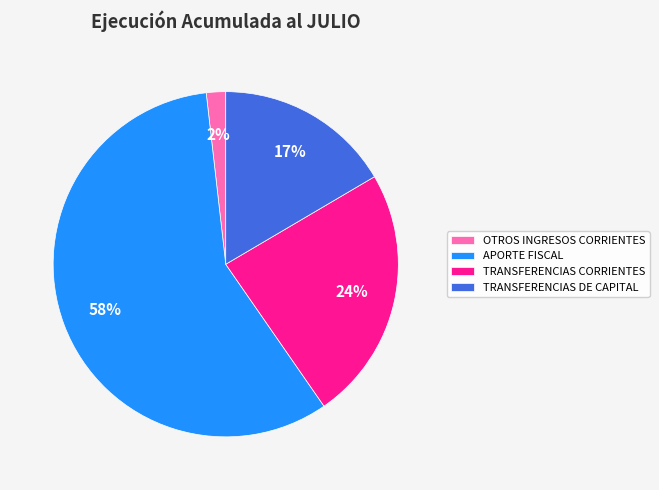

Rank the categories by value from lowest to highest.

OTROS INGRESOS CORRIENTES, TRANSFERENCIAS DE CAPITAL, TRANSFERENCIAS CORRIENTES, APORTE FISCAL